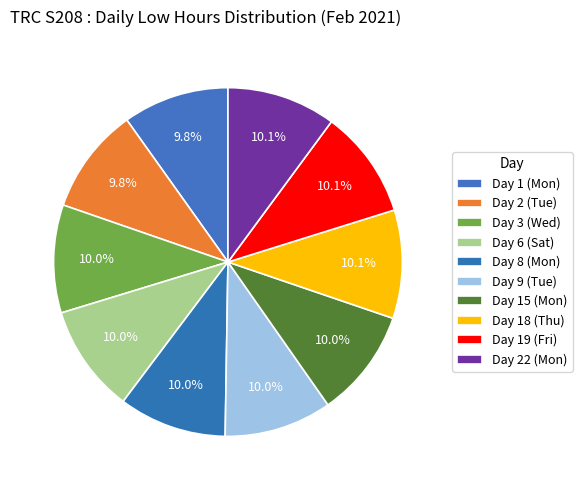

Count the number of slices in the pie.

10